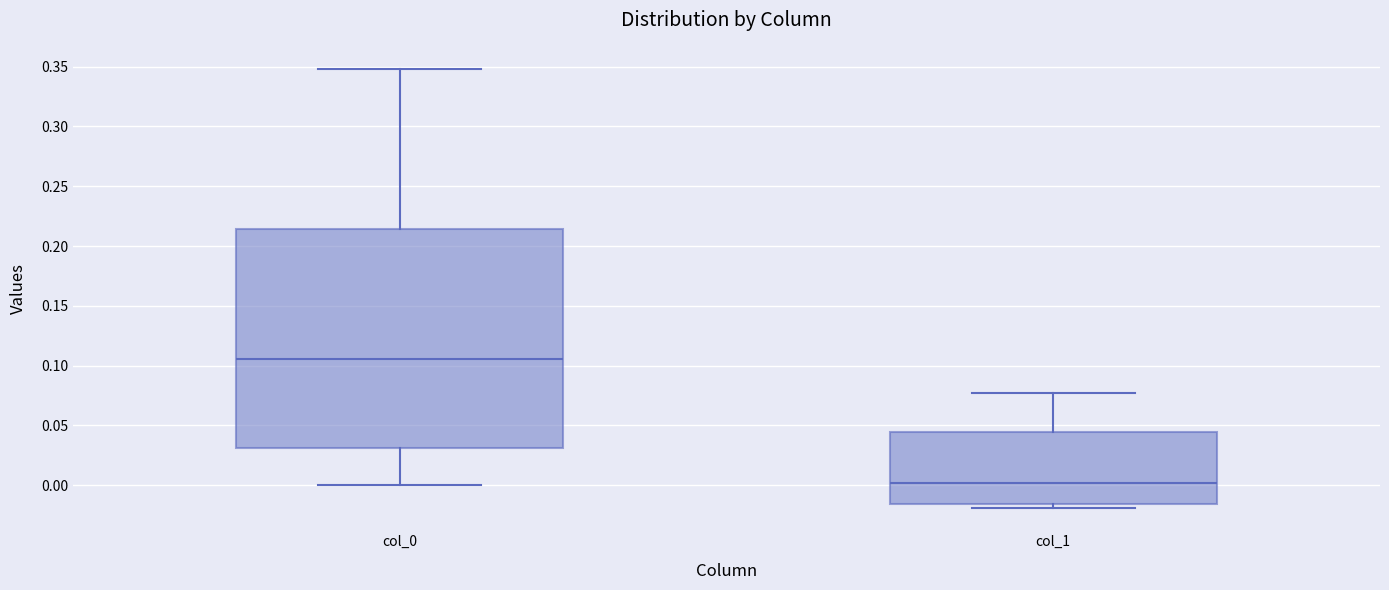

Reading left to right, read every box against the y-axis: the position of its median line, the range the box covers, and the ends of its whiskers. The values are not printed on the chart, so give them approximately, as read against the axis.

col_0: median 0.105, box 0.030 to 0.215, whiskers 0.000 to 0.350
col_1: median 0.000, box -0.015 to 0.045, whiskers -0.020 to 0.075